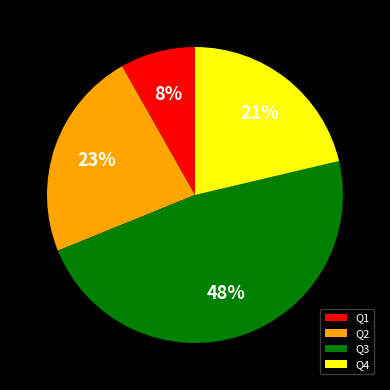

How many segments does this pie chart have?

4